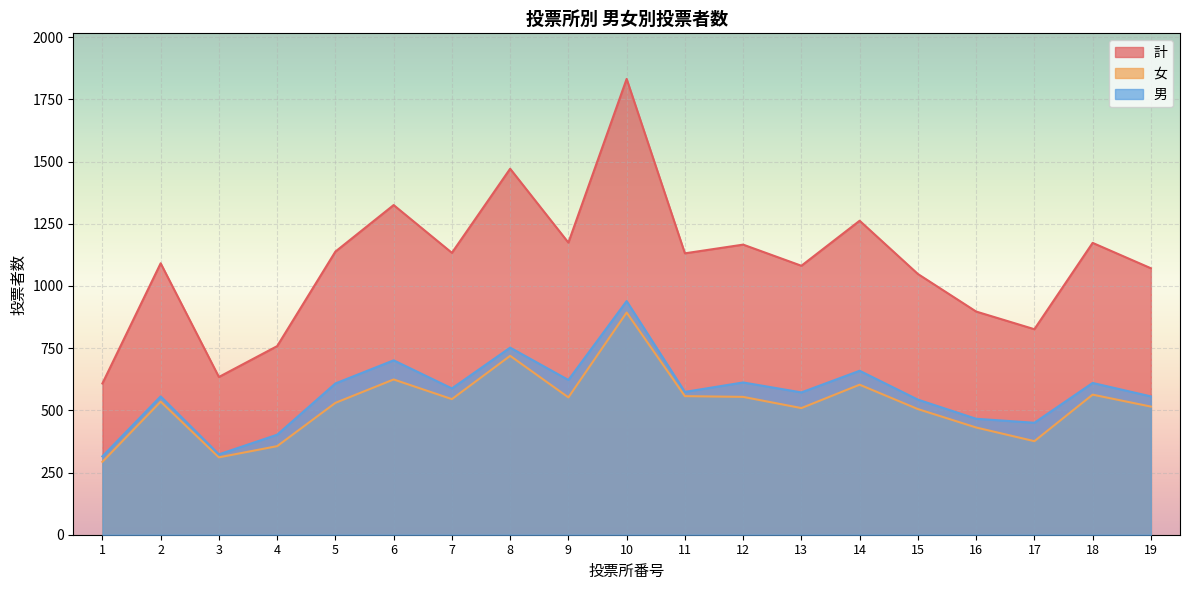

Count the number of categories in the chart.

19